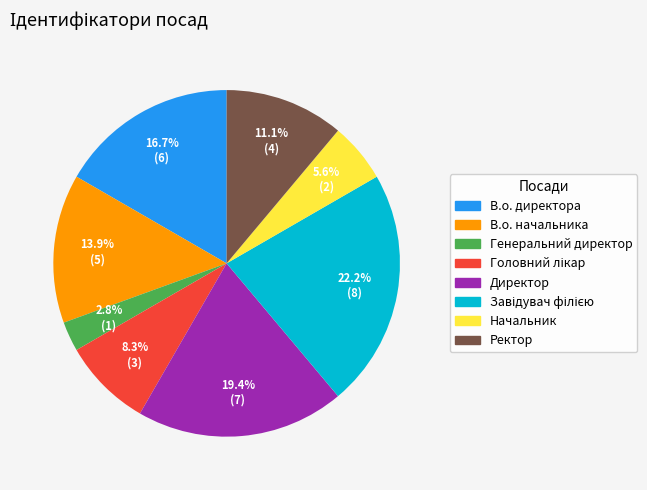

Which slice is the smallest?

Генеральний директор